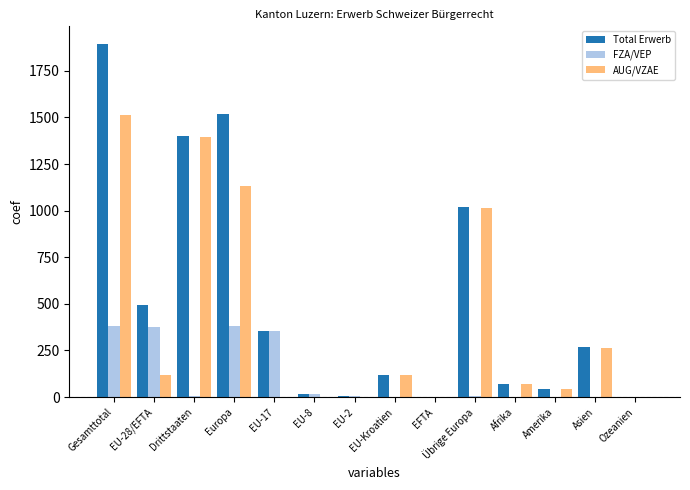

Does the chart contain stacked bars?

No